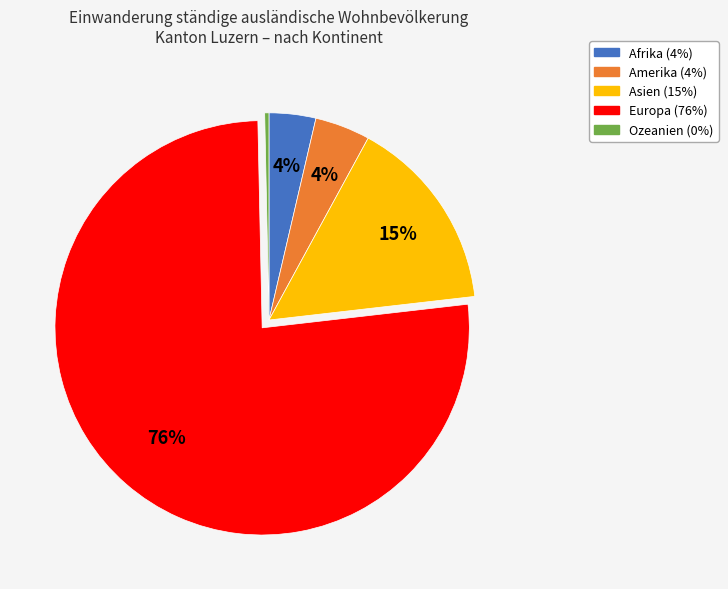

To the nearest percent, what is the combined percentage of Afrika and Ozeanien?

4%